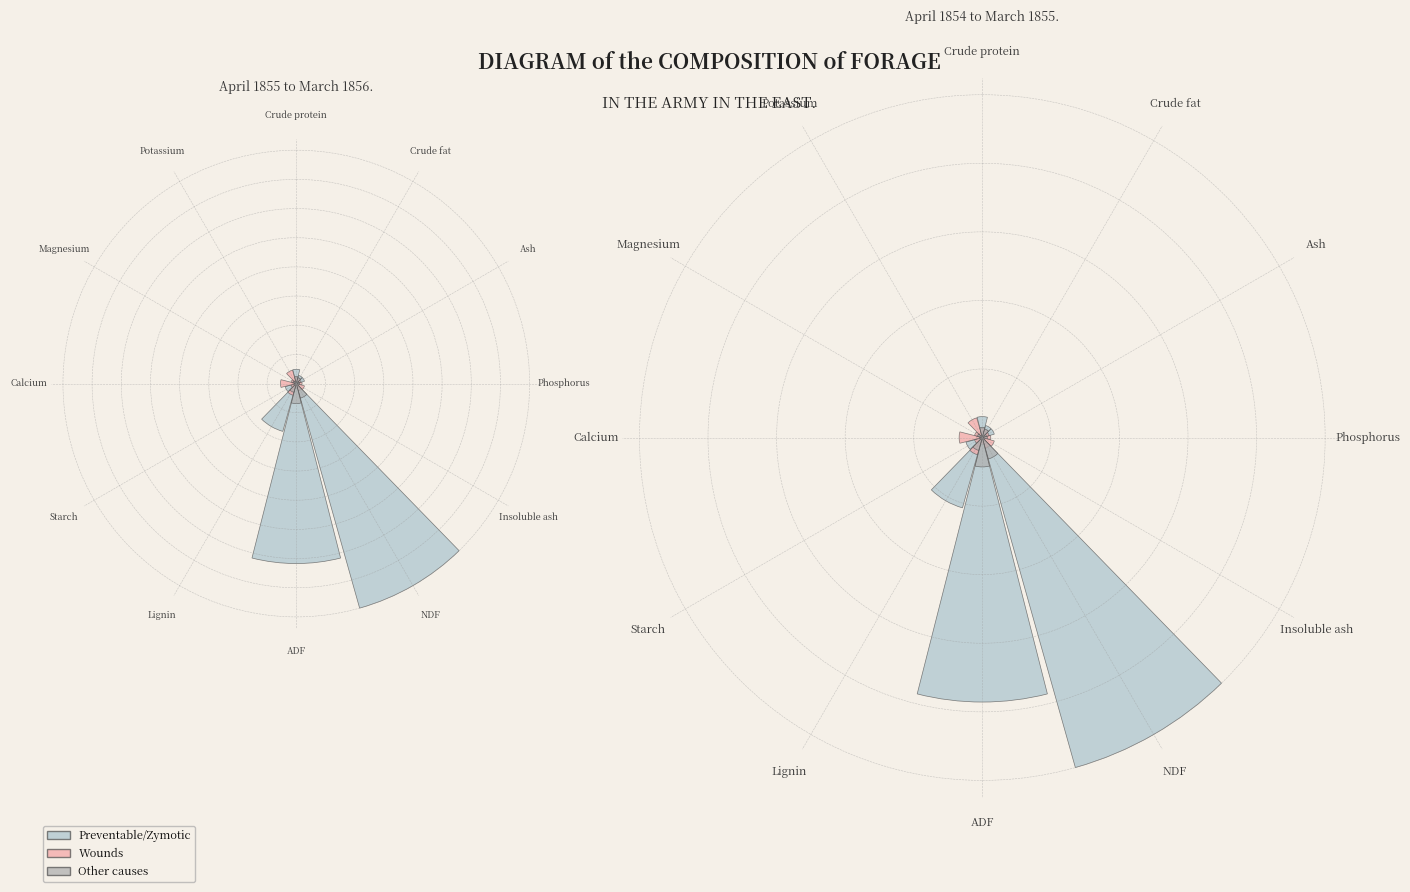

True or false: Phosphorus accounts for 15% of the total.

False